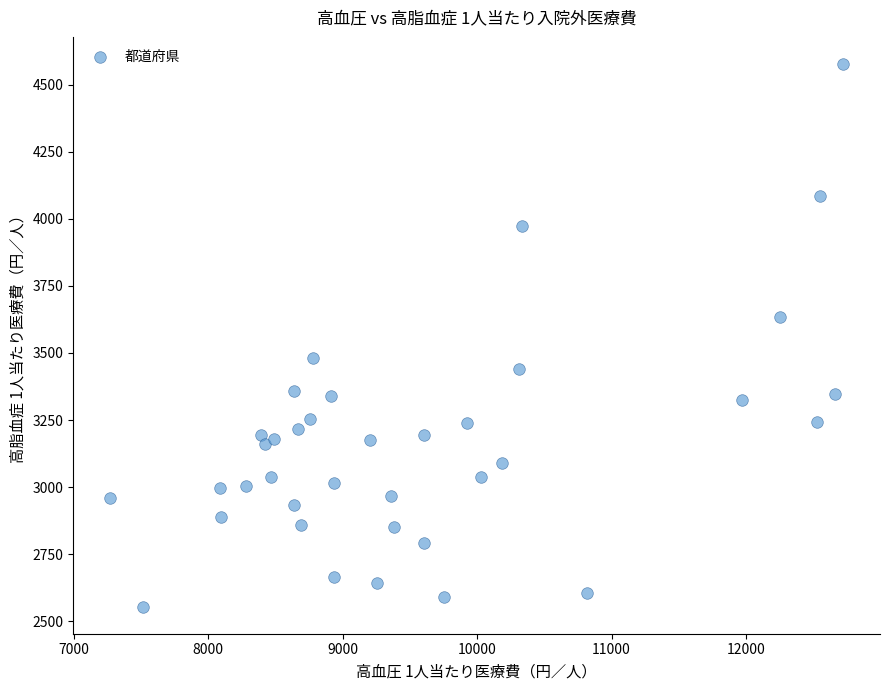

What is the range of Y values (max minus min)?

2021.9